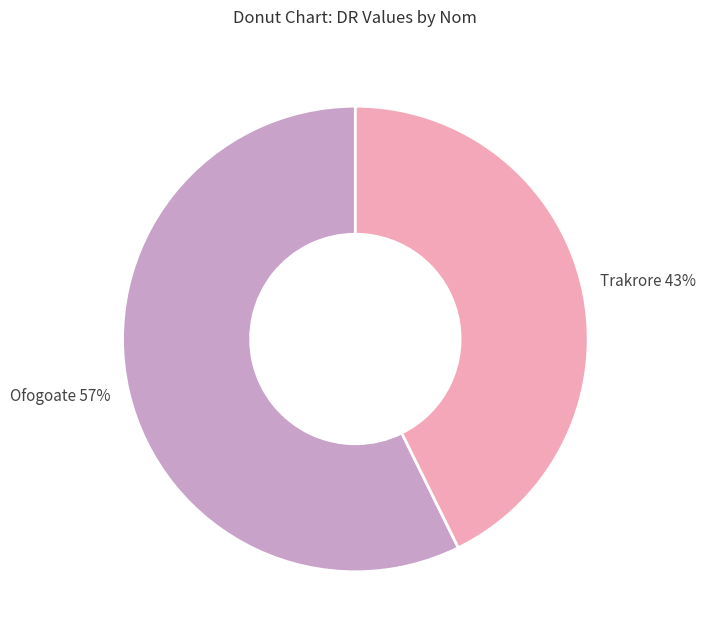

What is the smallest slice in the pie chart?

Trakrore